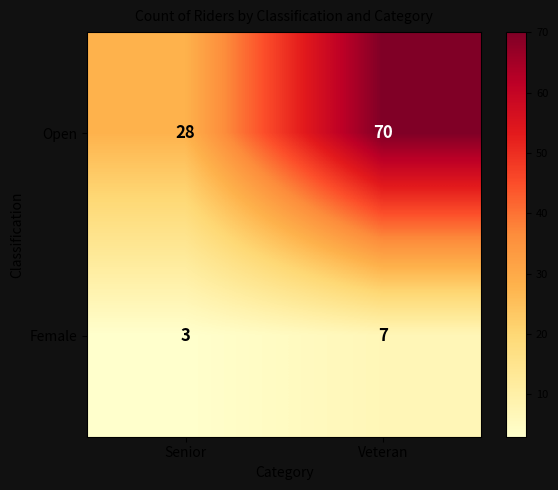

Is it true that Open equals 91 at Veteran?

False